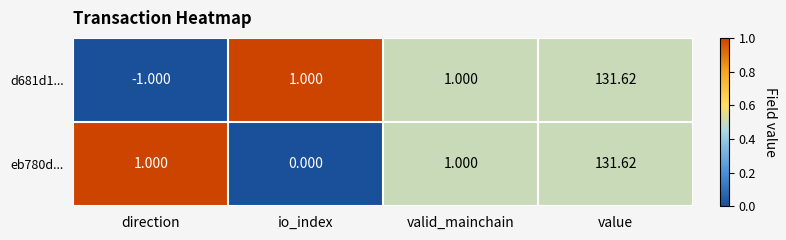

What is the total value across all series at io_index?

1.0